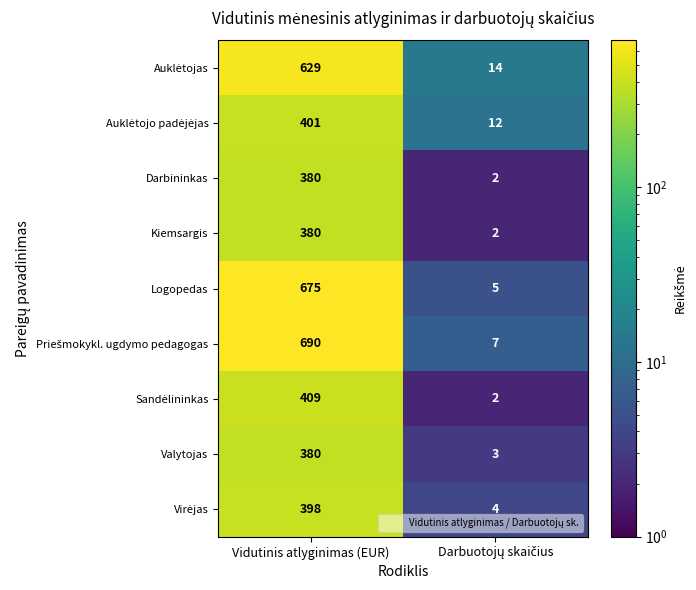

At which category is the sum across all series the highest?

Vidutinis atlyginimas (EUR)